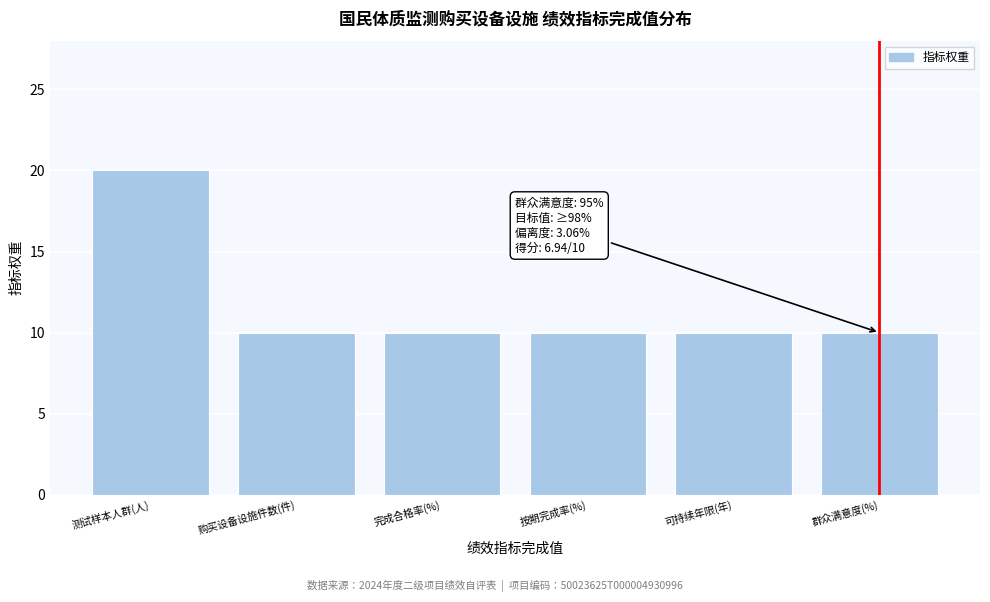

Reading left to right, list all the values displayed in this chart.

20	10	10	10	10	10